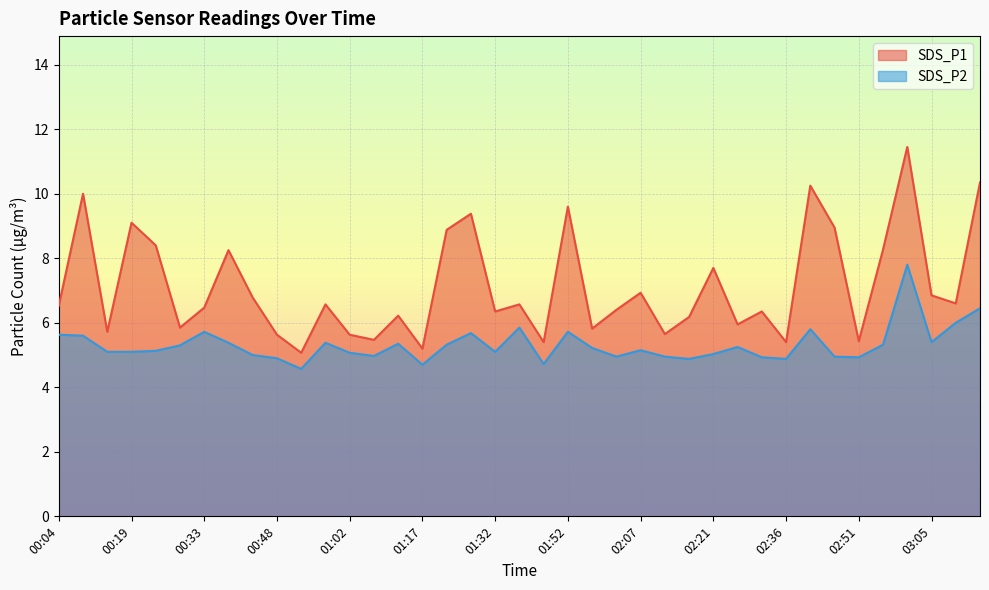

Which series has the widest spread of values?

SDS_P1